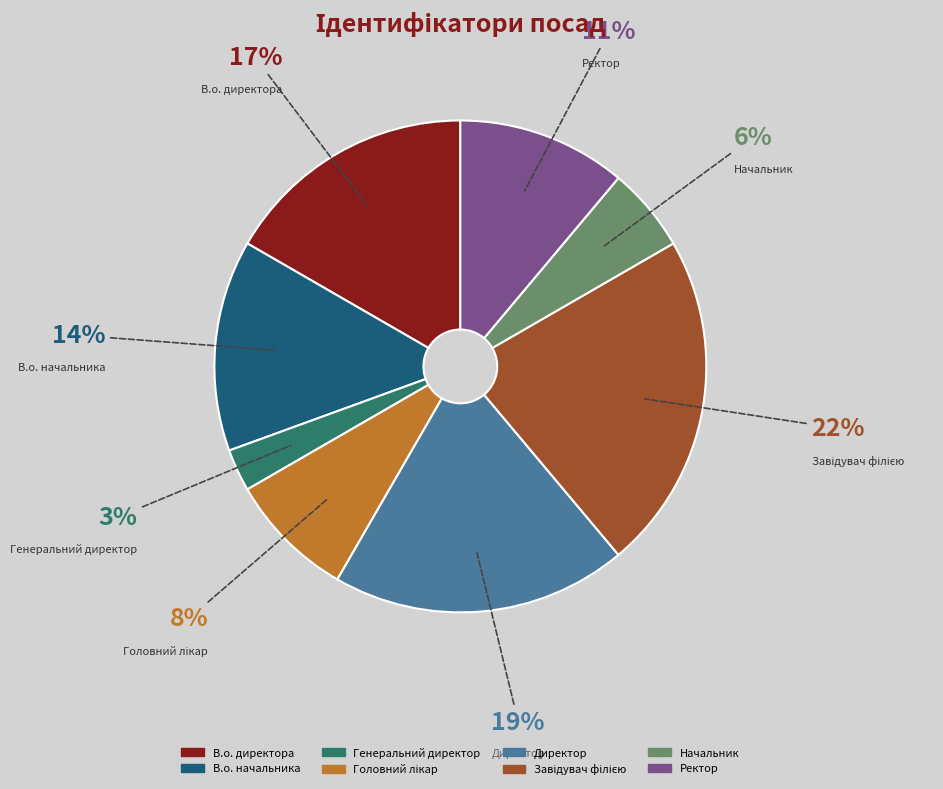

The В.о. директора slice represents 27% of the pie. True or false?

False